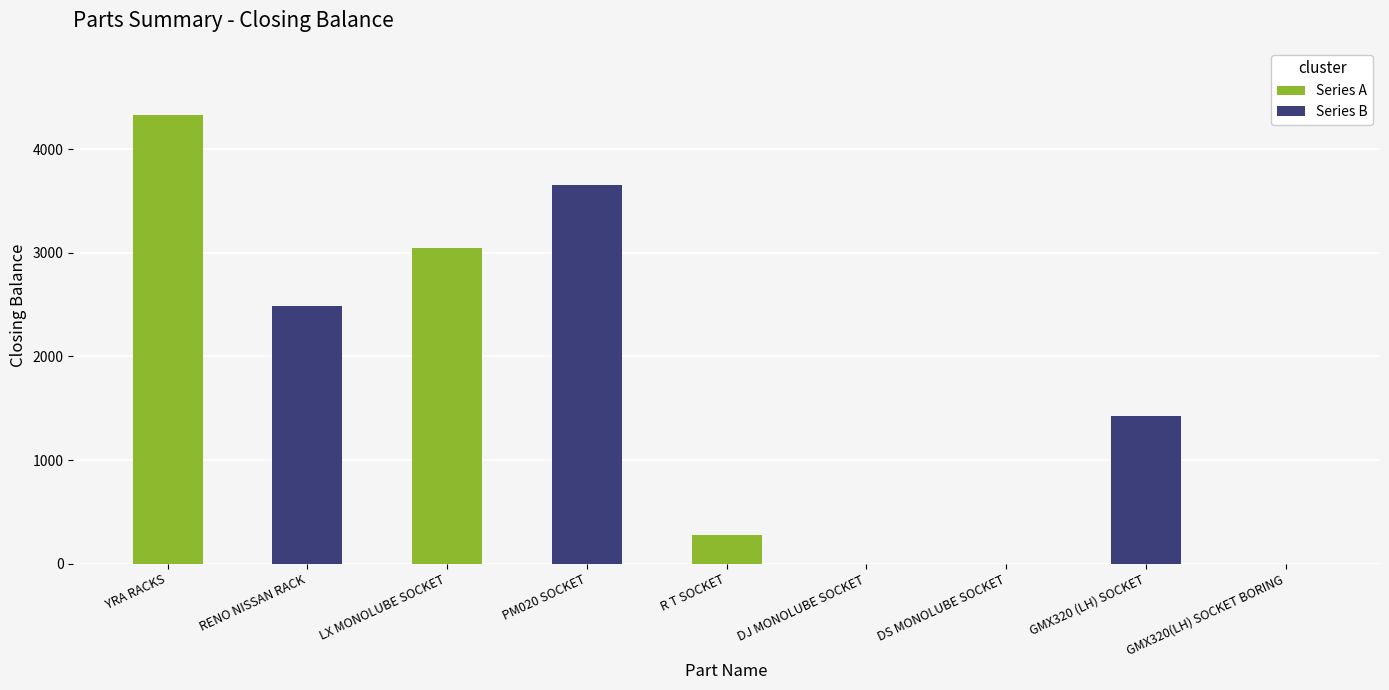

Reading left to right, list all the values displayed in this chart.

4330	2487	3050	3655	277	0	0	1430	0